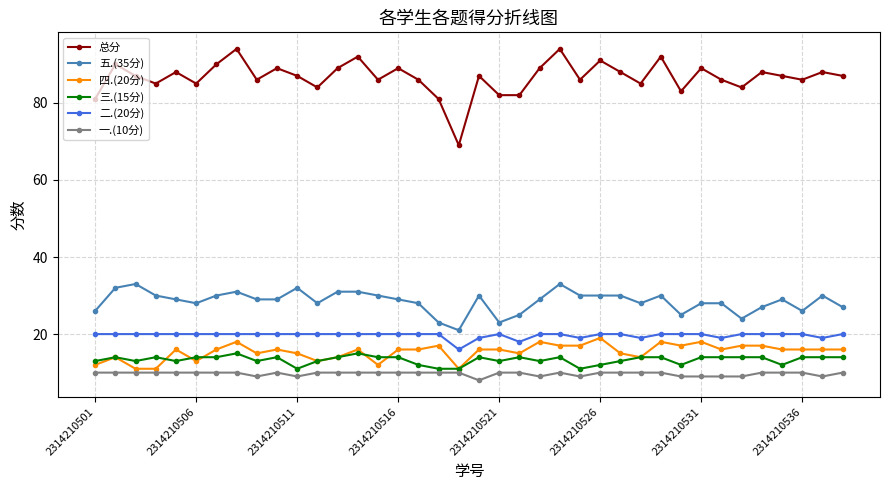

Which series has the widest spread of values?

总分